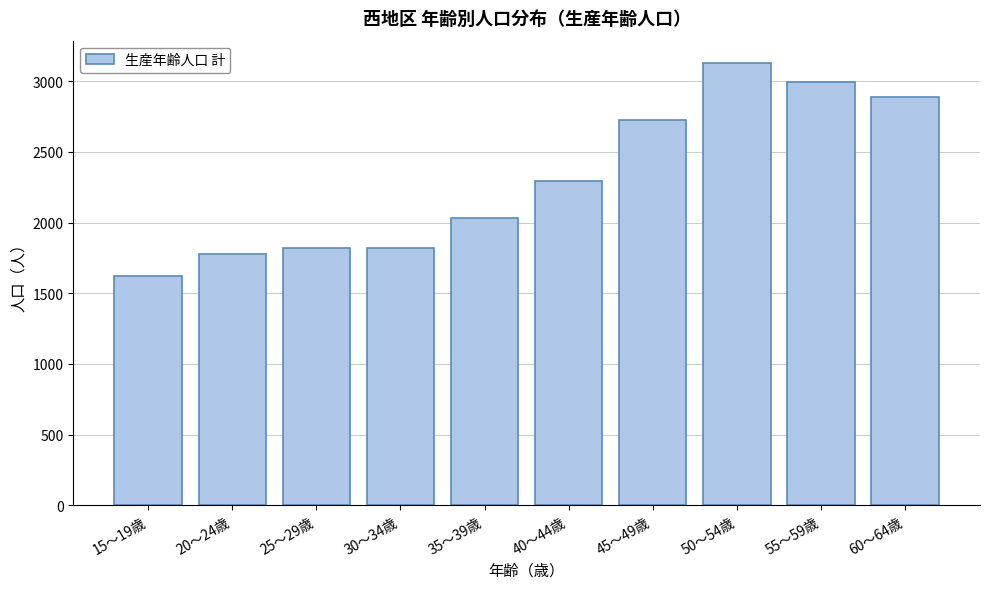

Where is the data nearest to the value 2376?

40～44歳